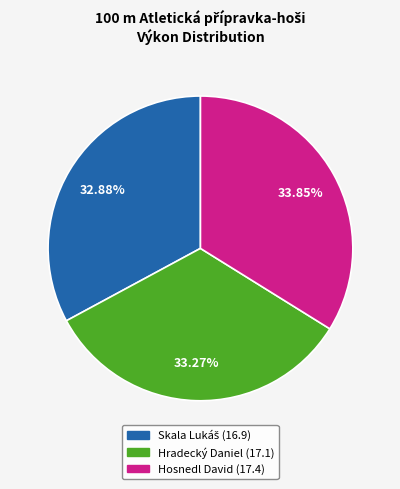

To the nearest percent, what portion does Hradecký Daniel represent?

33%